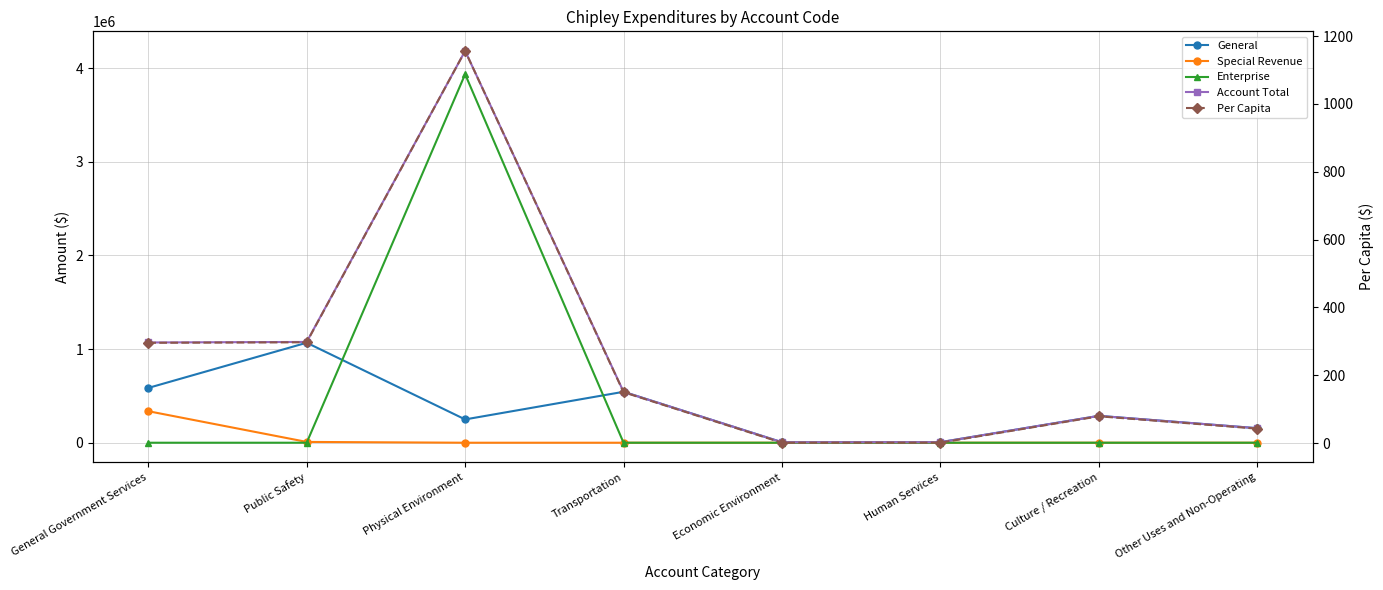

Which series has the largest range (max minus min)?

Account Total